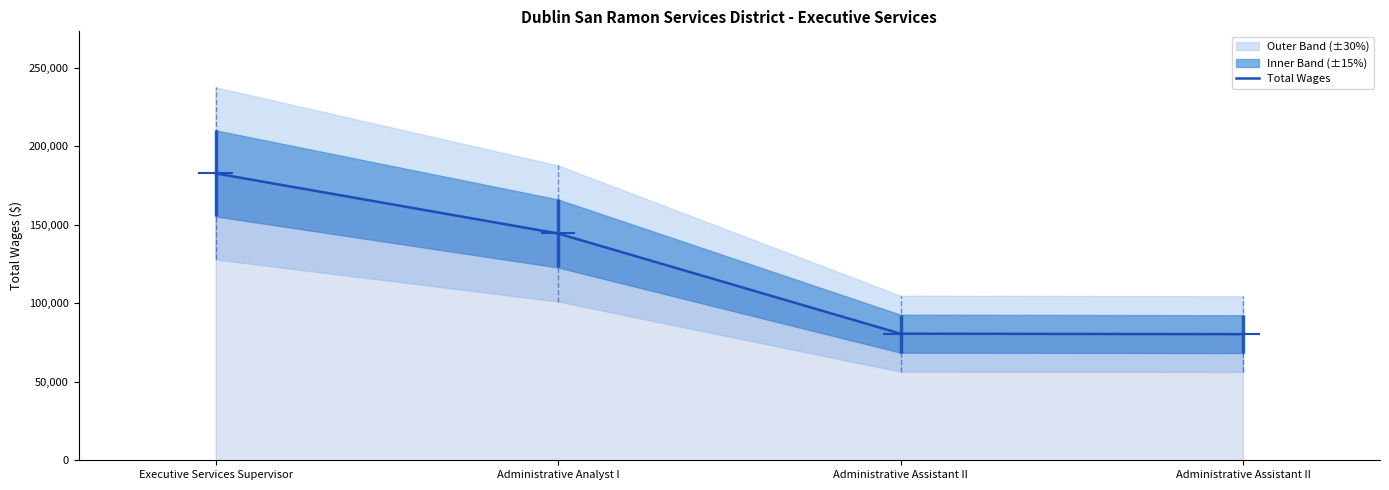

Is it true that the value at Executive Services Supervisor is 182813?

True